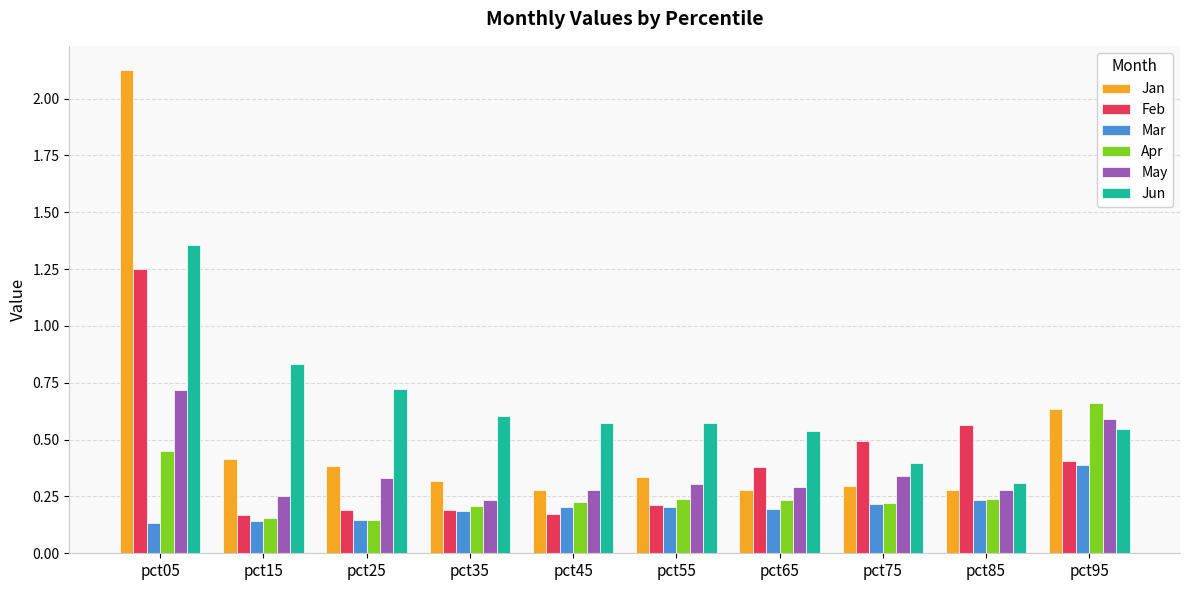

The value of Jan at pct25 is 0.1. True or false?

False